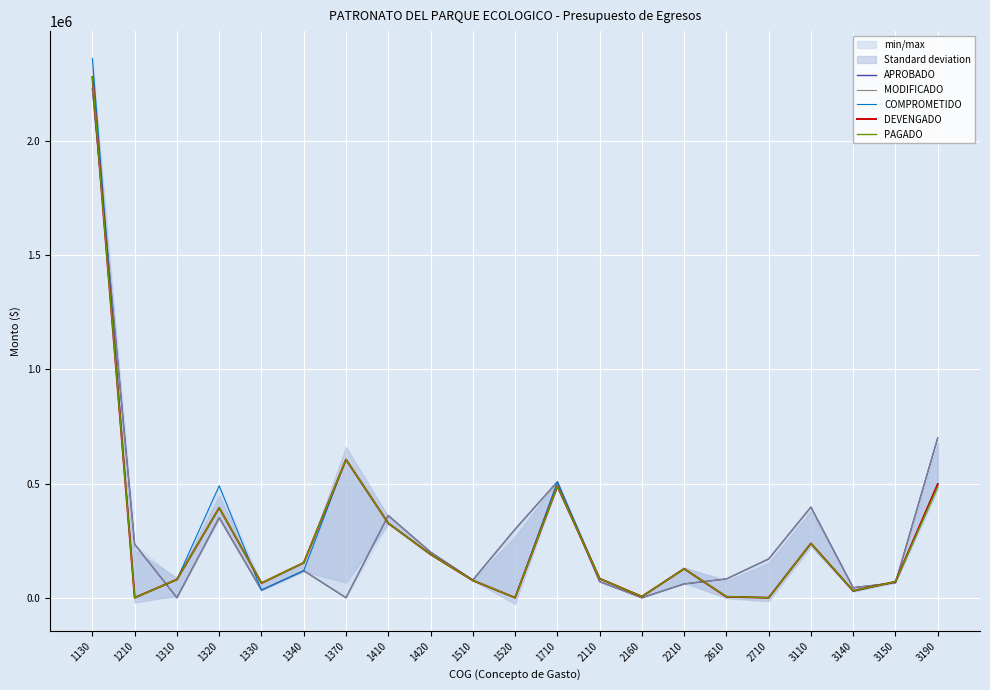

What is the spread (max minus min) of values at 1320?

139552.9